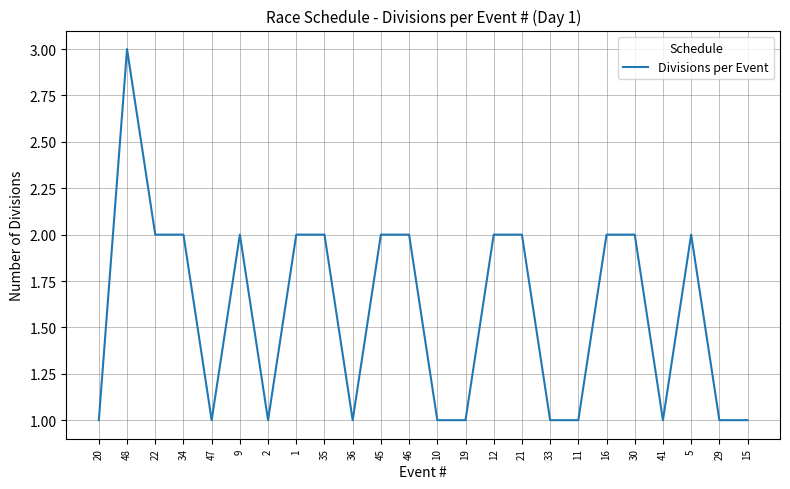

What is the sum of the values at 48 and 2?

4